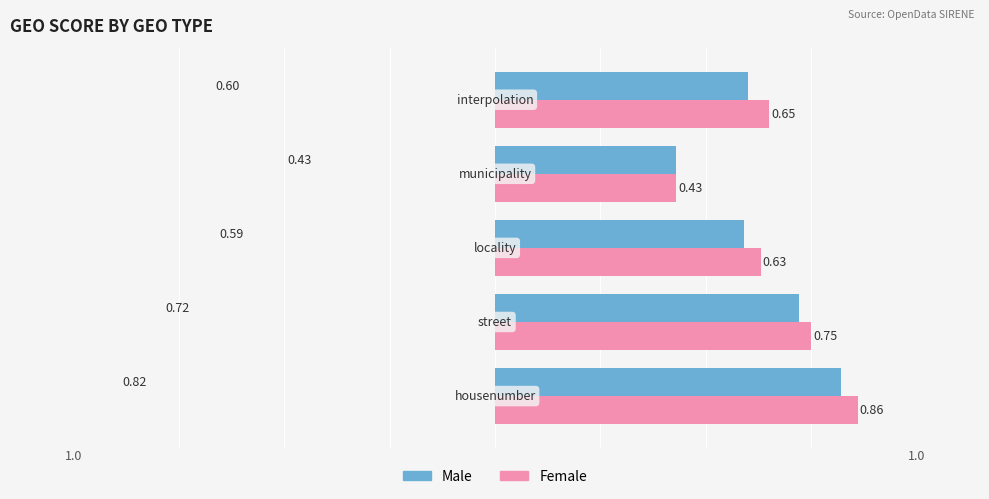

Which series has the largest total across all categories?

Female